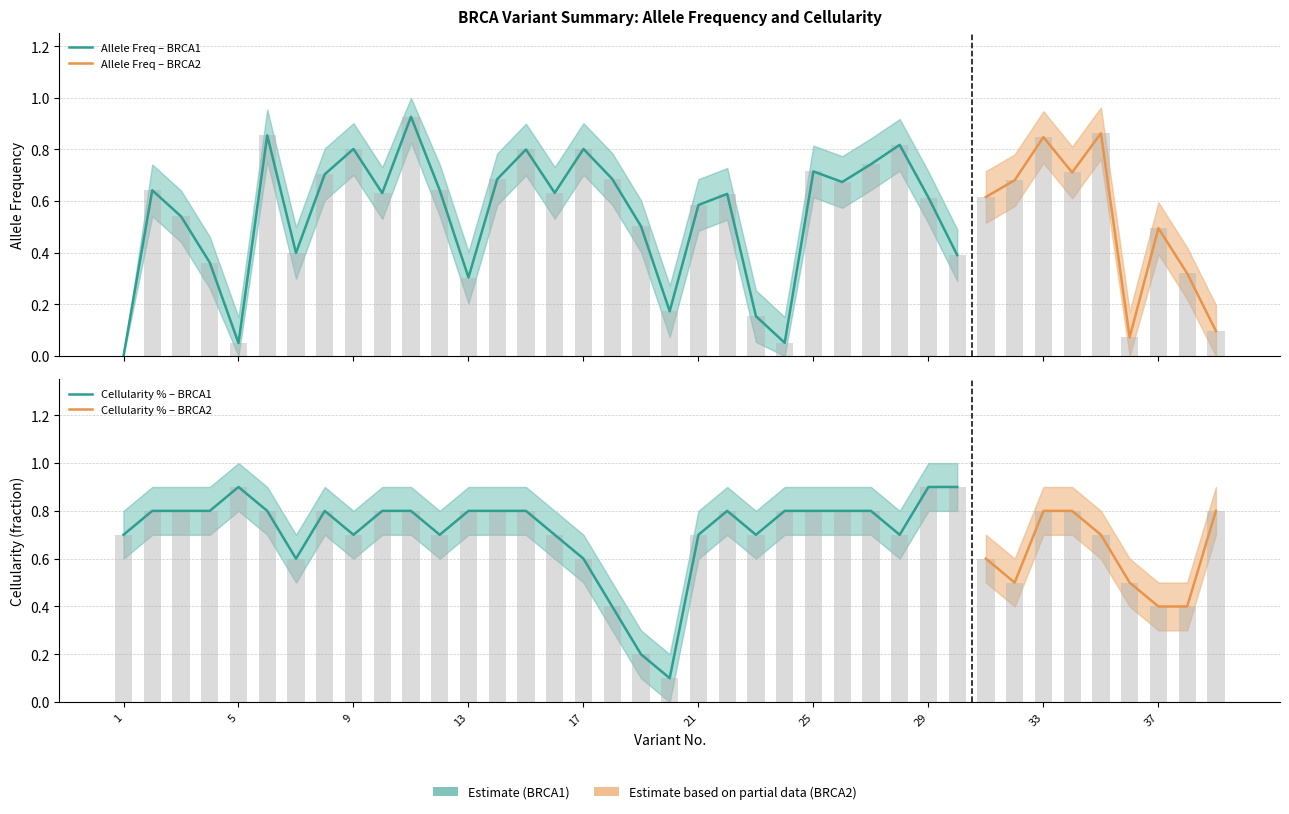

At which category does the chart reach its peak across all series?

11